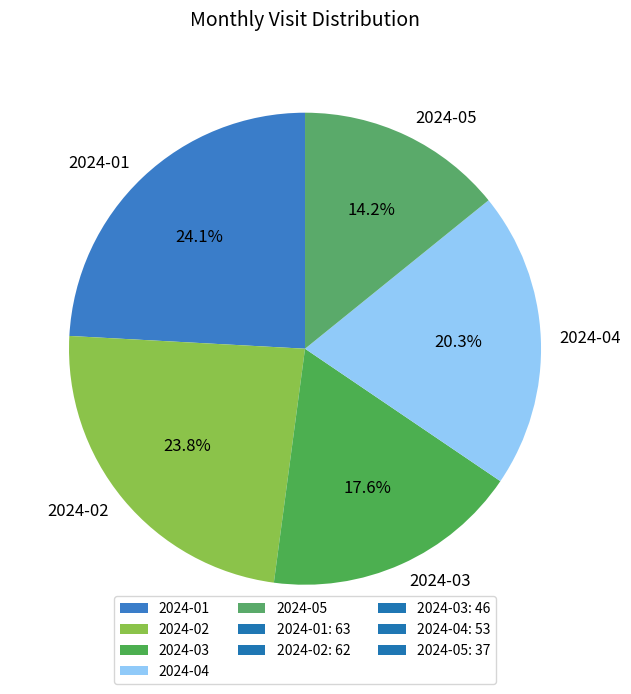

Does 2024-04 represent more than half of the total?

No